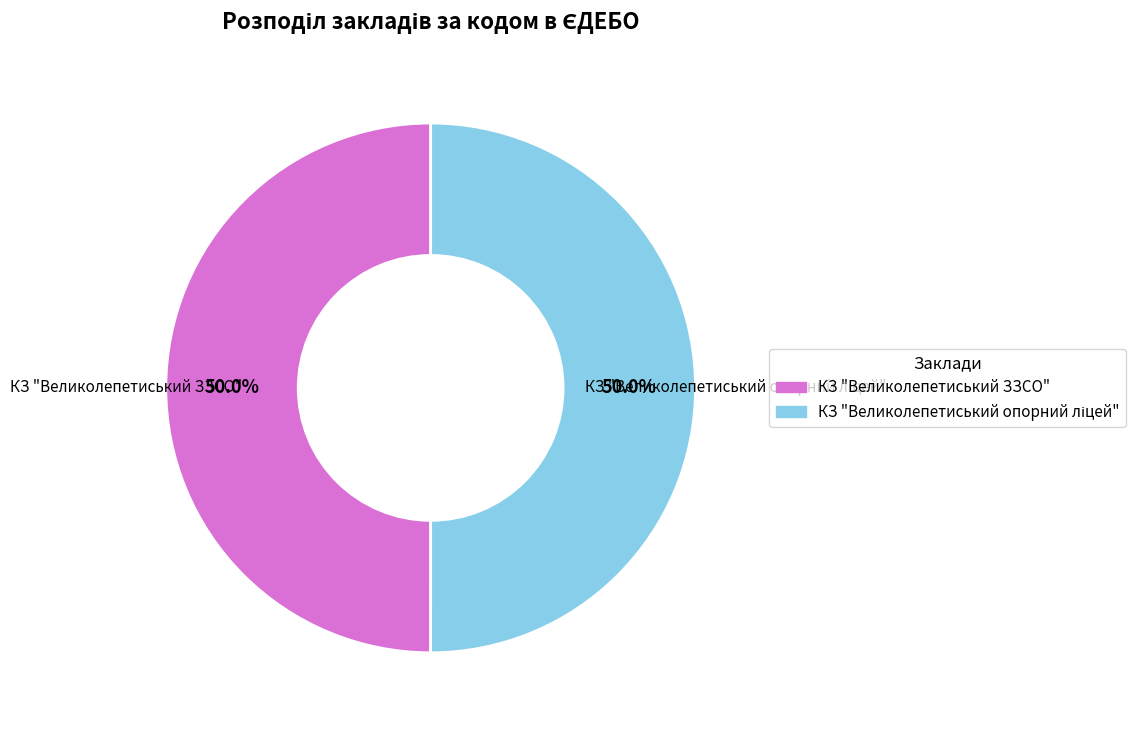

What percentage is NOT represented by КЗ "Великолепетиський ЗЗСО"?

50.0%